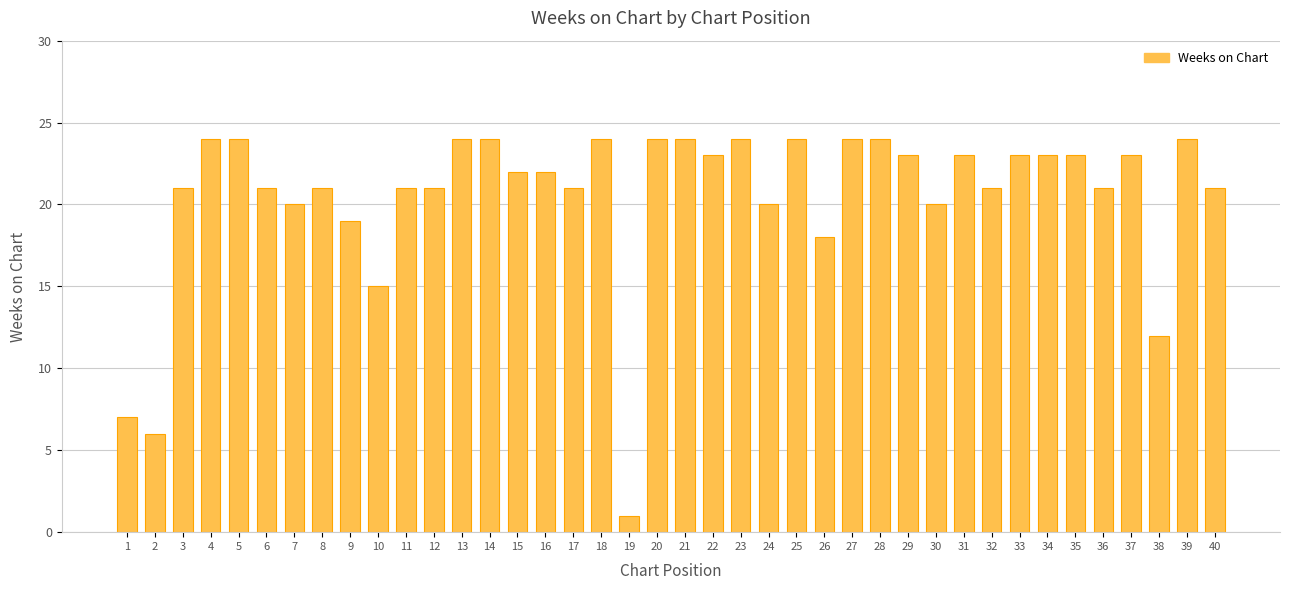

What is the greatest value displayed?

24